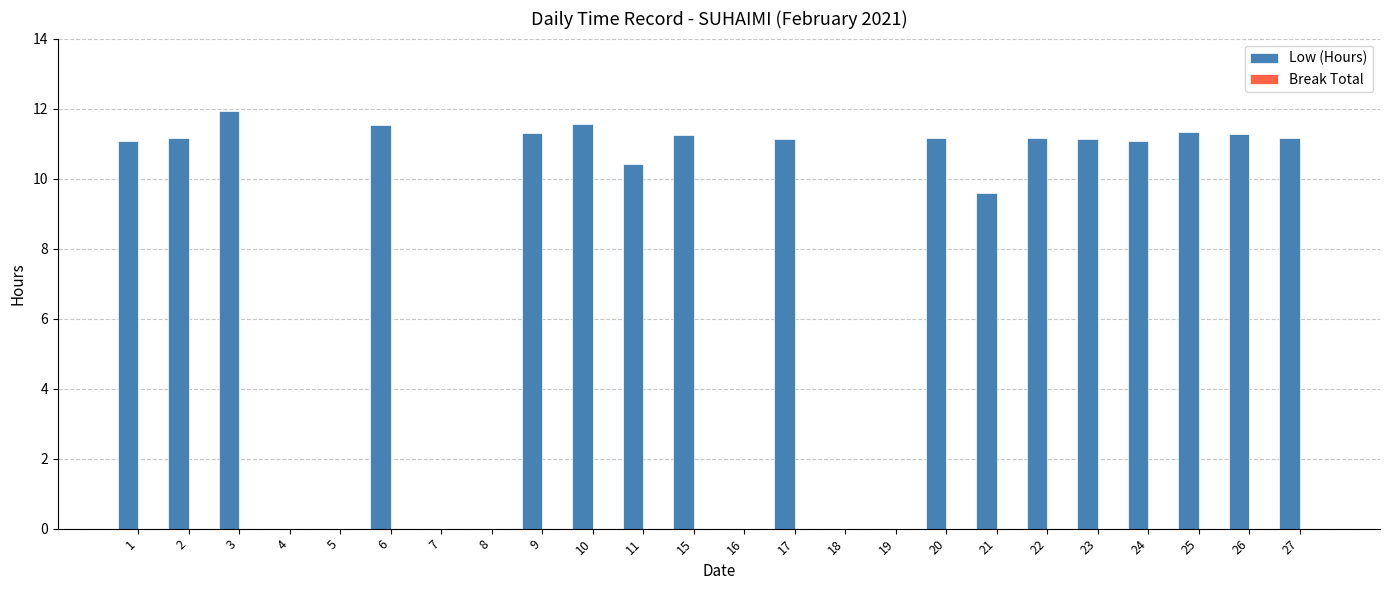

What is the maximum value shown in the chart?

11.9